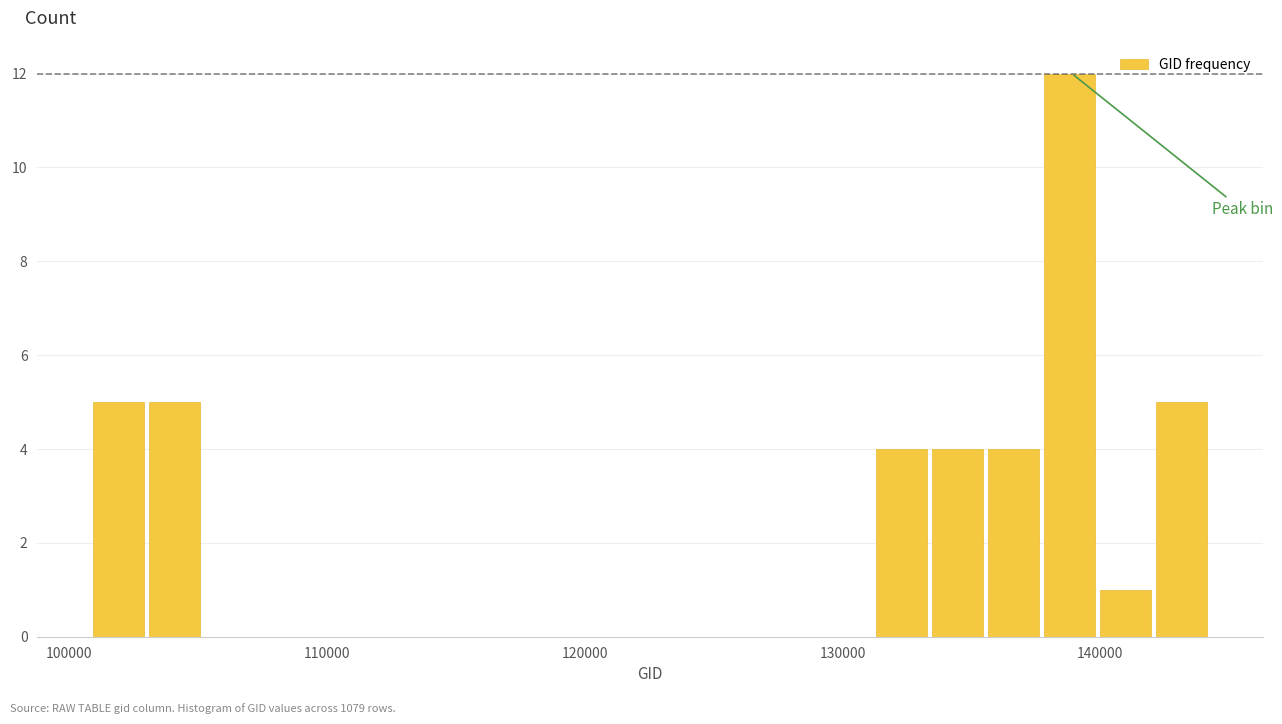

Around what value on the x-axis is the tallest bar? Give the approximate position of its centre, as read against the axis.

139000